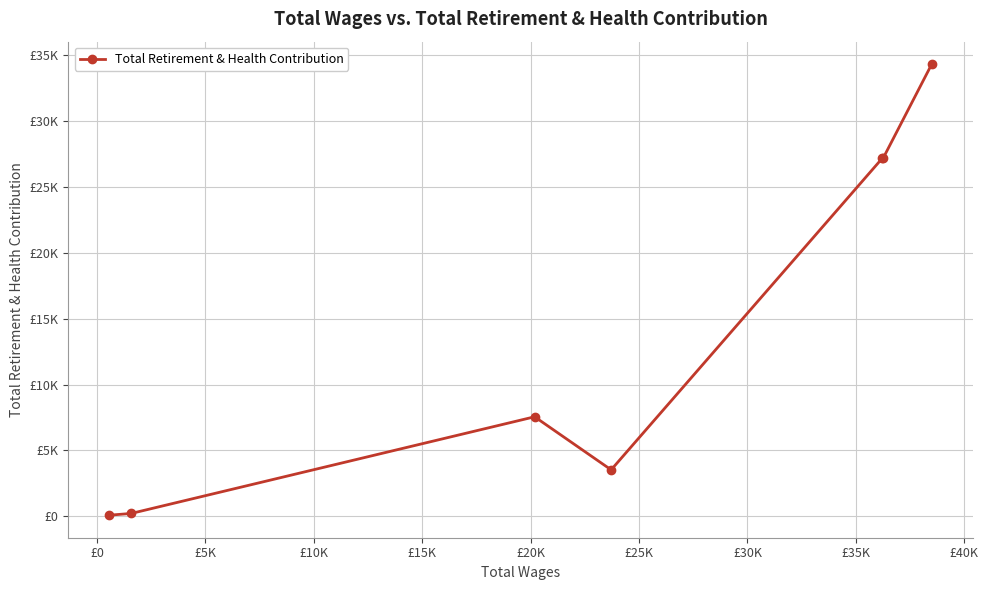

Reading right to left, extract all data points from this chart.

34303	27222	27185	3529	7554	219	89